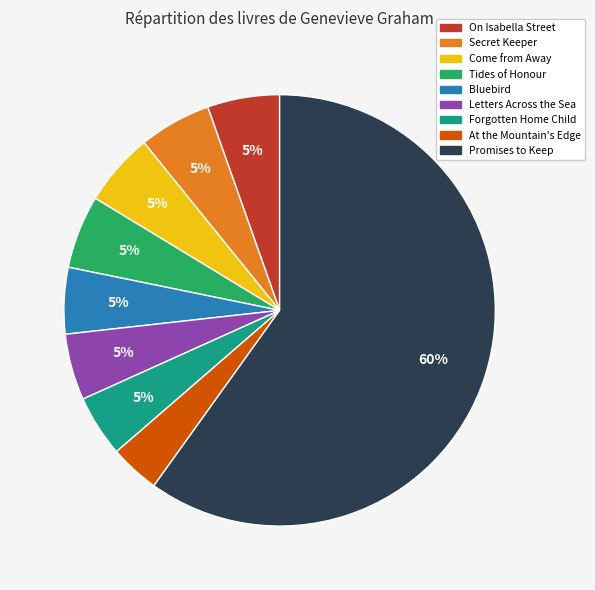

Which category has the biggest portion of the pie?

Promises to Keep